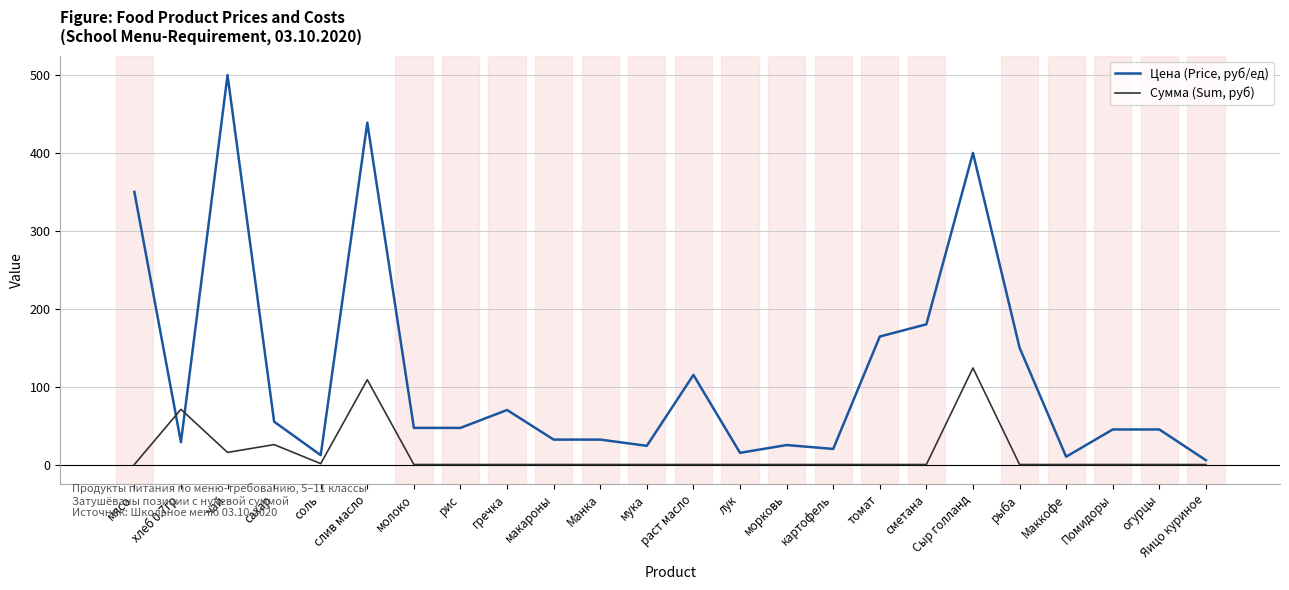

What position from the right is Манка?

14